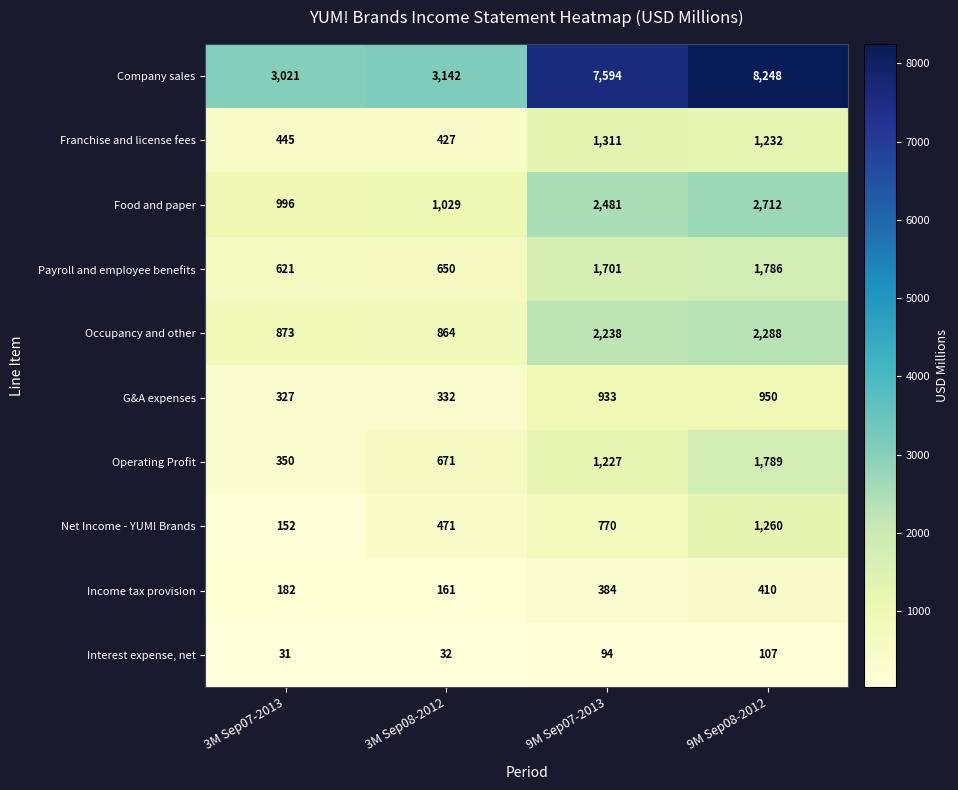

What is the smallest value displayed?

31